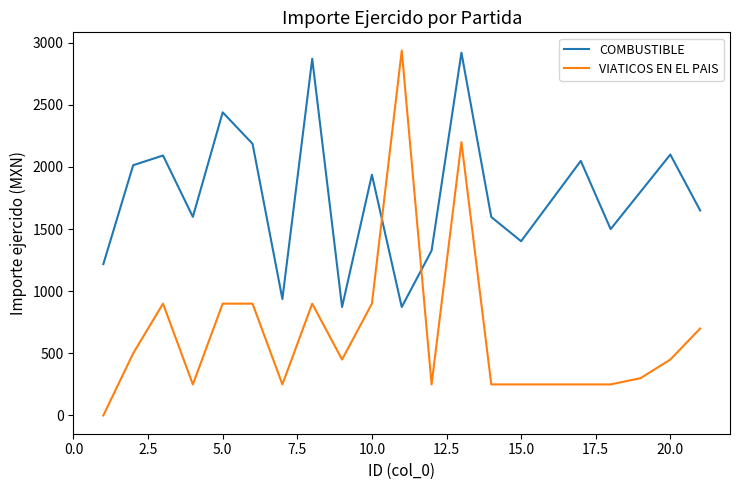

What is the difference between the maximum and minimum values in the COMBUSTIBLE series?

2046.9